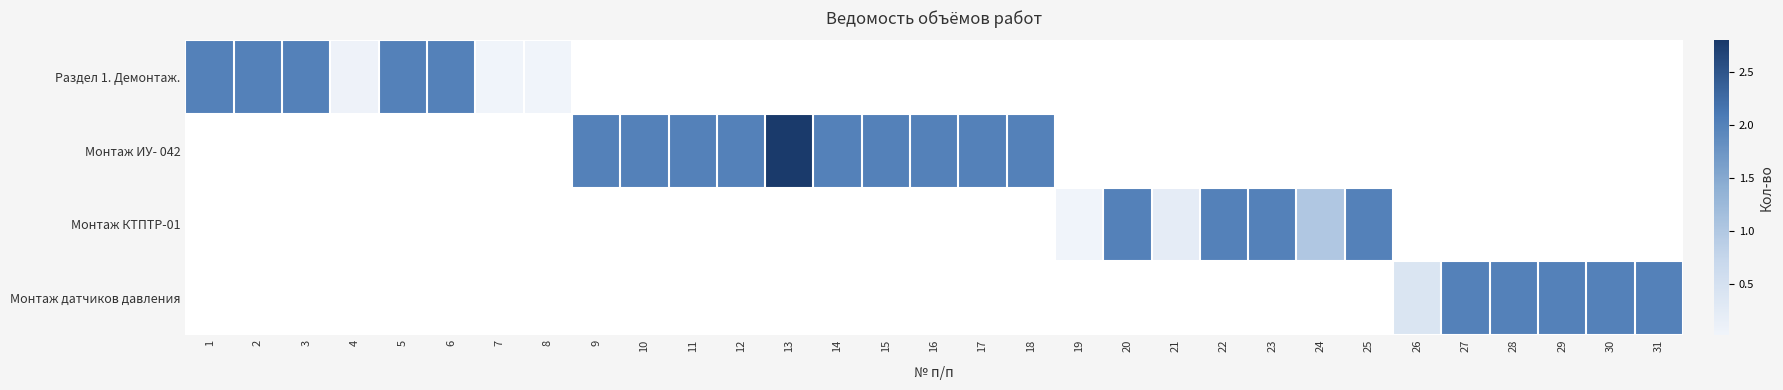

How many categories are shown in the chart?

31